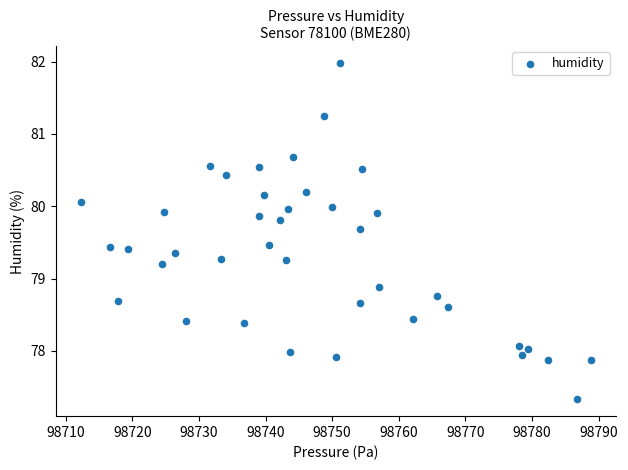

What Y value in the scatter plot is closest to 79?

78.9